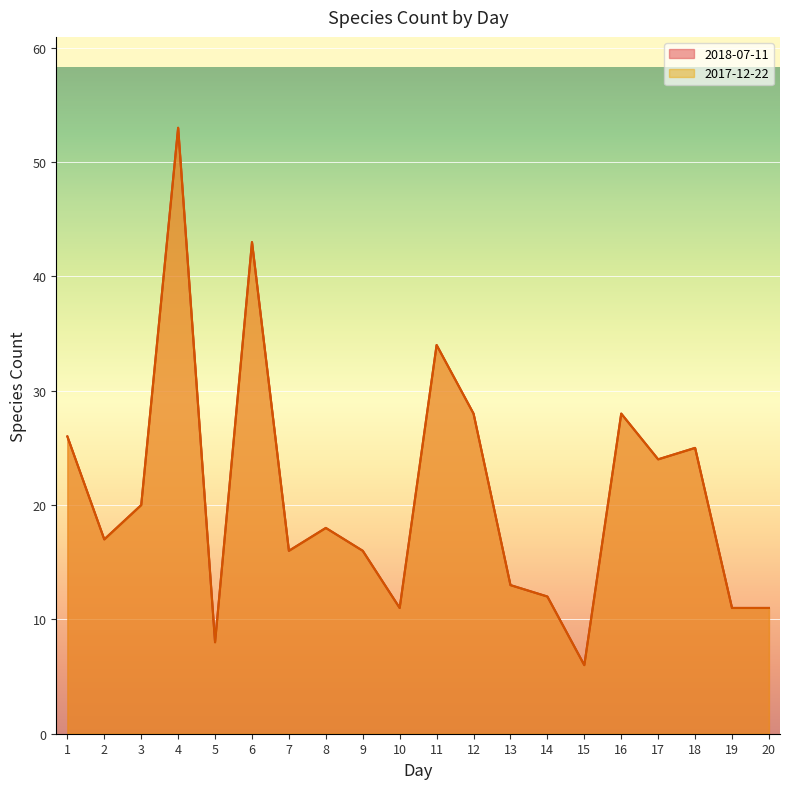

What is the value of the 2018-07-11 point at the 9th from the left?

16